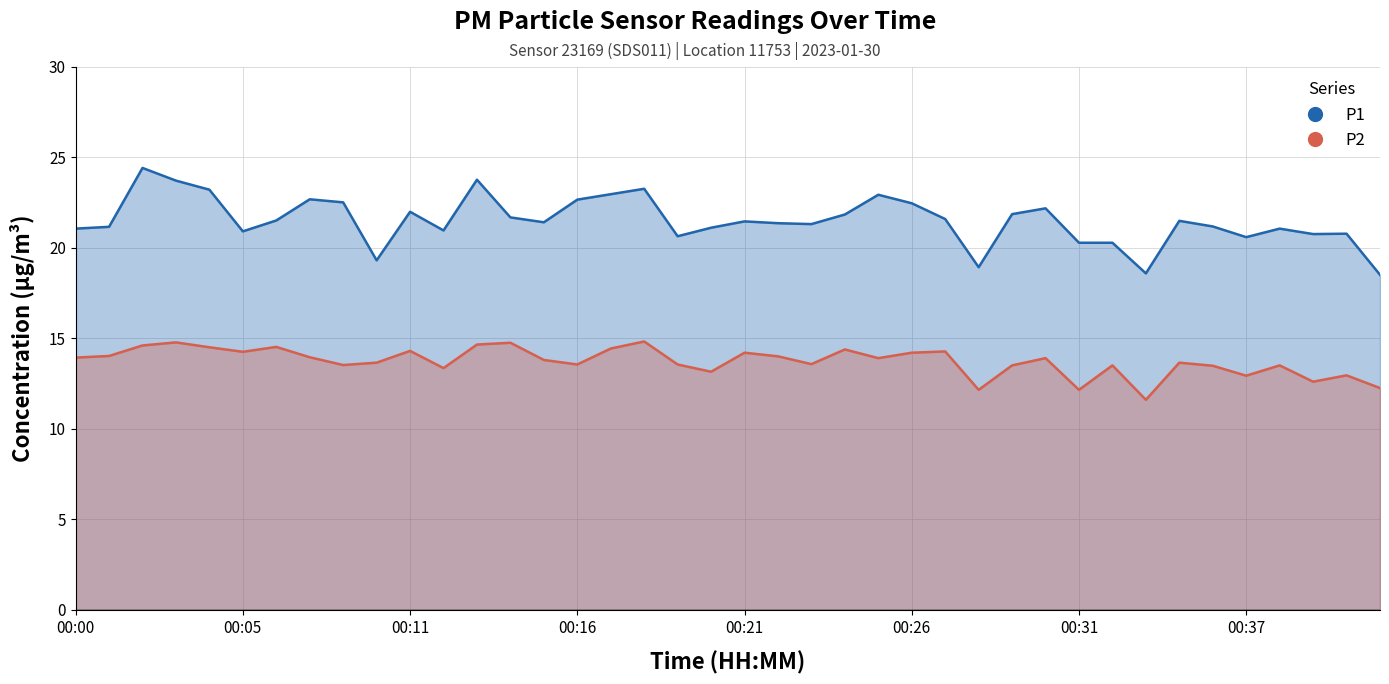

True or false: P2 and P1 intersect in this chart.

False